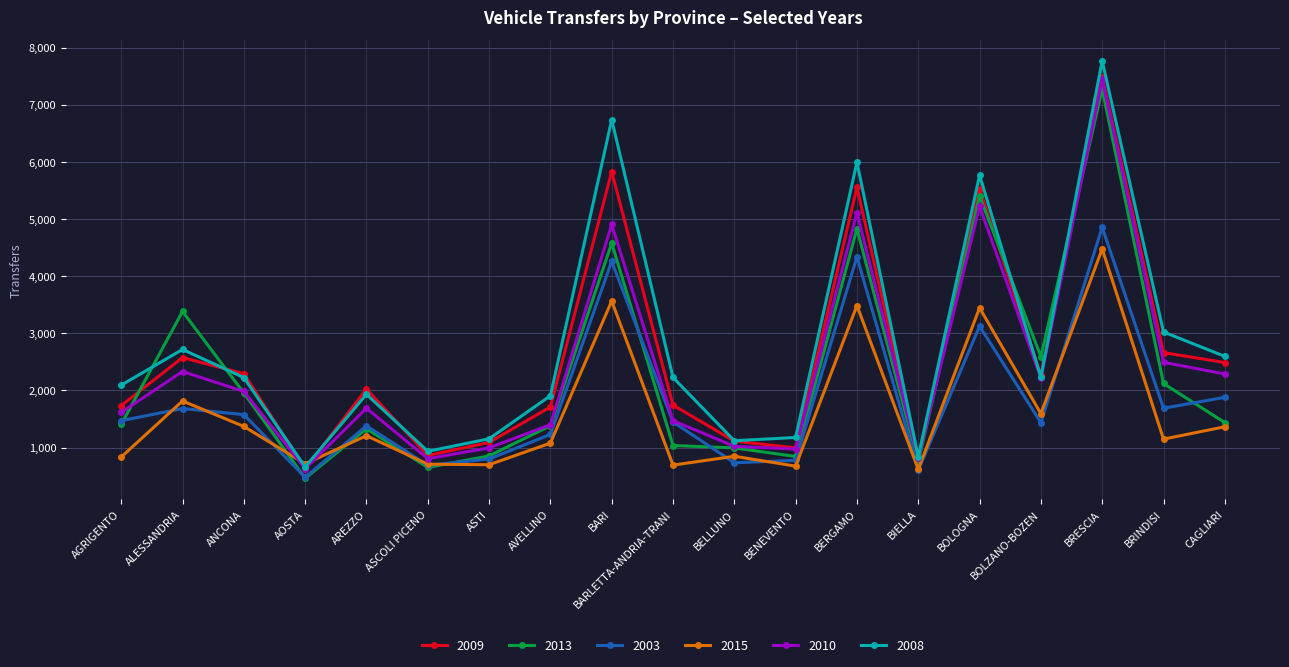

The value of 2010 at BARI is 8675. True or false?

False